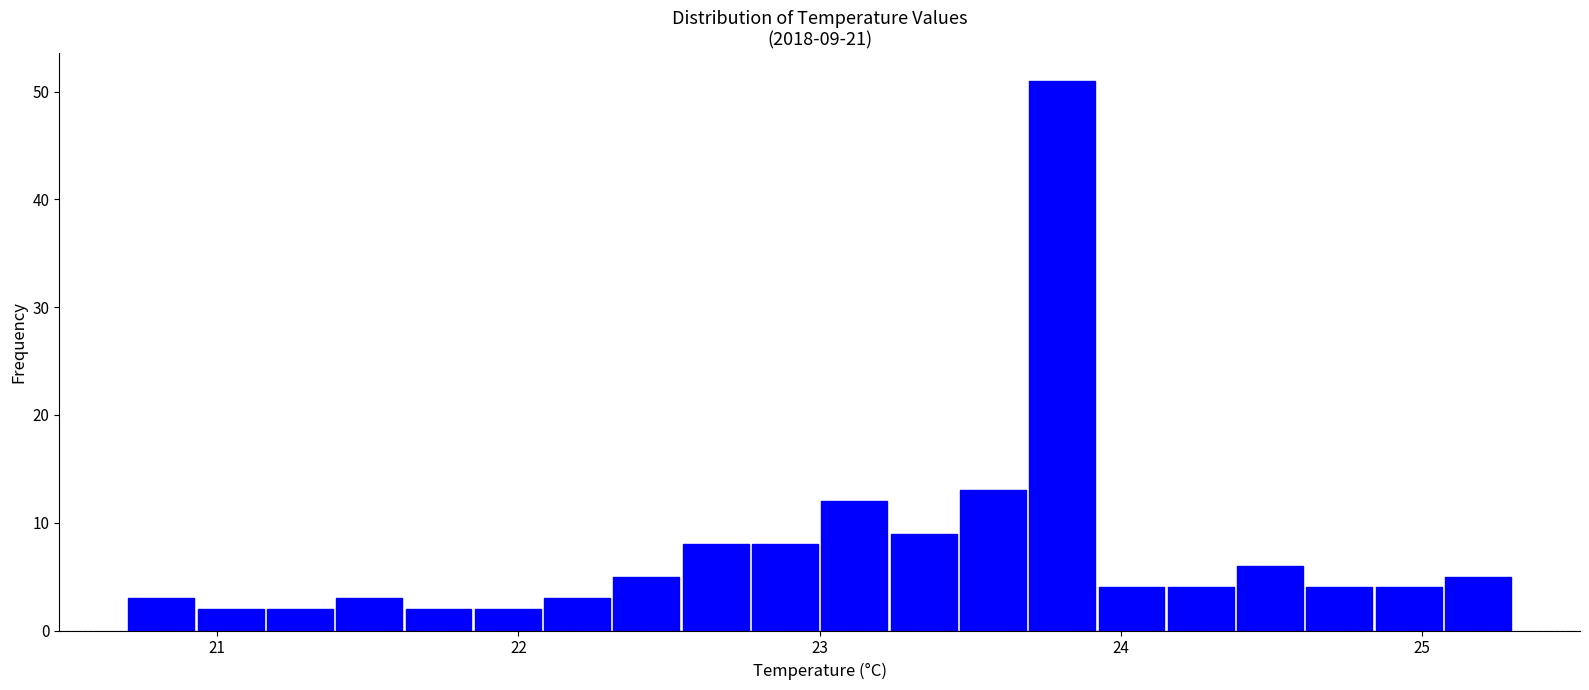

Read against the x-axis, roughly where is the centre of the tallest bar?

23.8